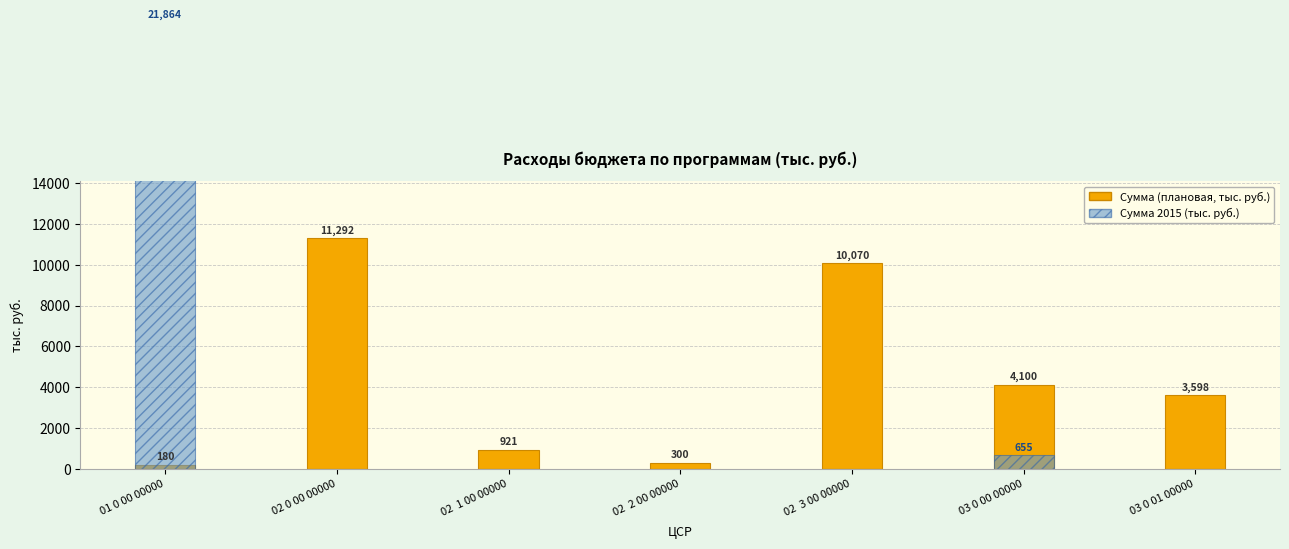

True or false: the data shows 300.0 at 02  2 00 00000.

True